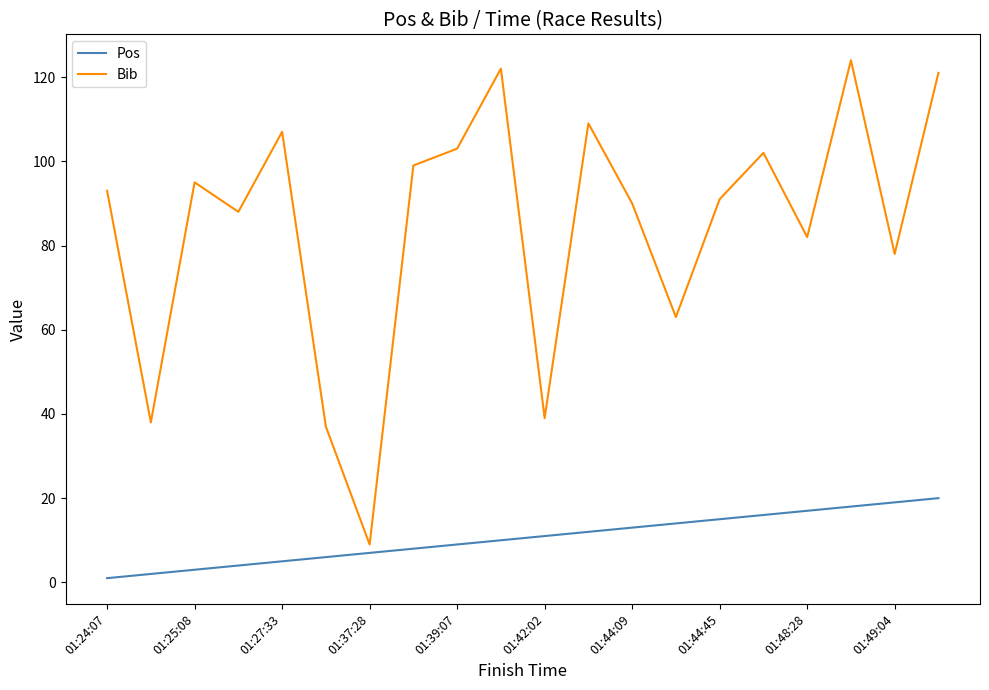

At how many categories does at least one series exceed 94?

9